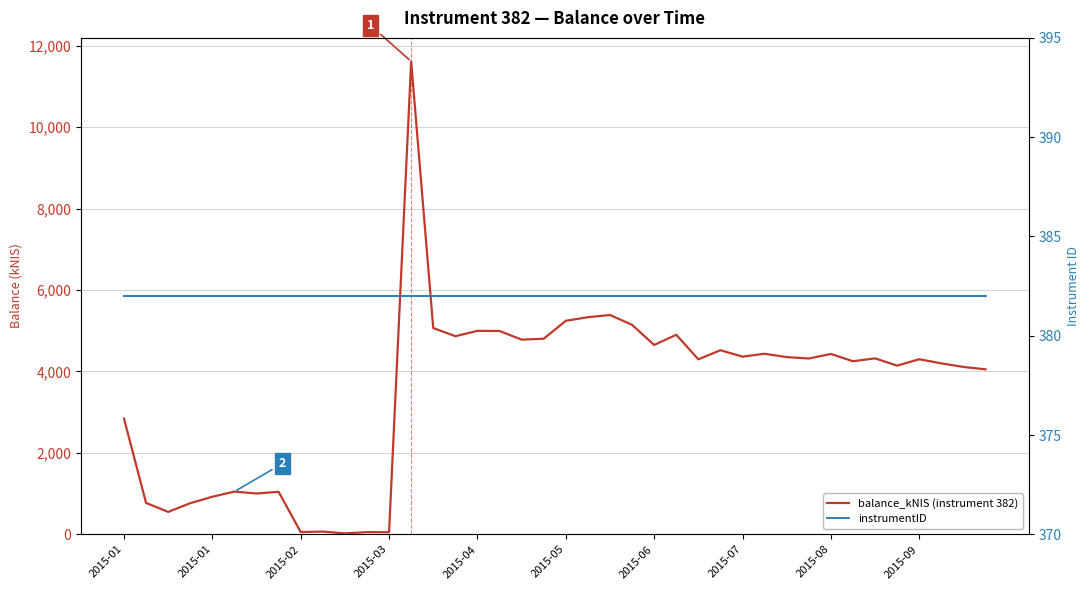

How many values in the balance_kNIS (instrument 382) series are below 4317?

20